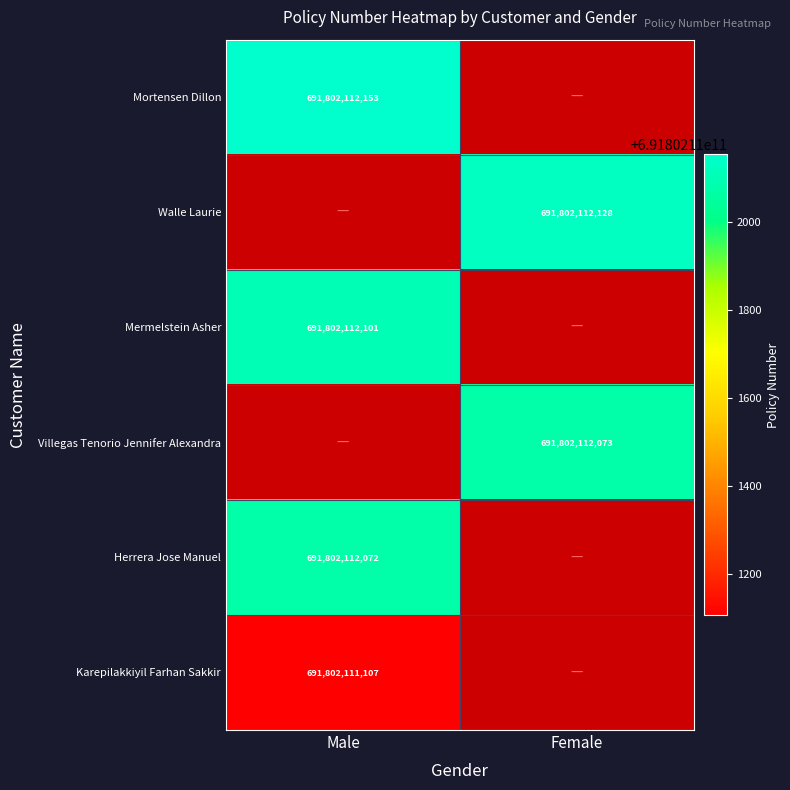

How many distinct data groups are displayed?

6